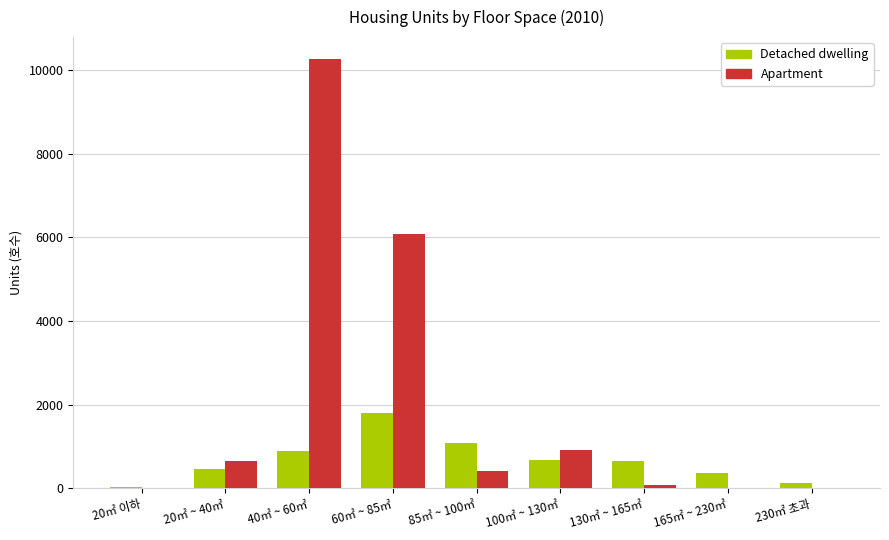

What is the sum of all Detached dwelling values?

6134